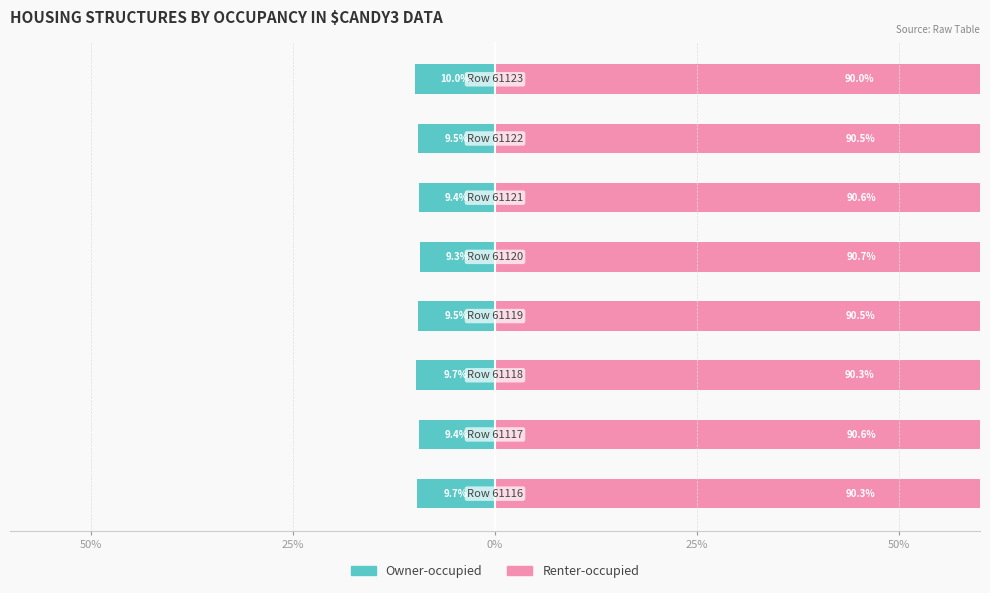

What is the sum of all Owner-occupied values?

-76.4